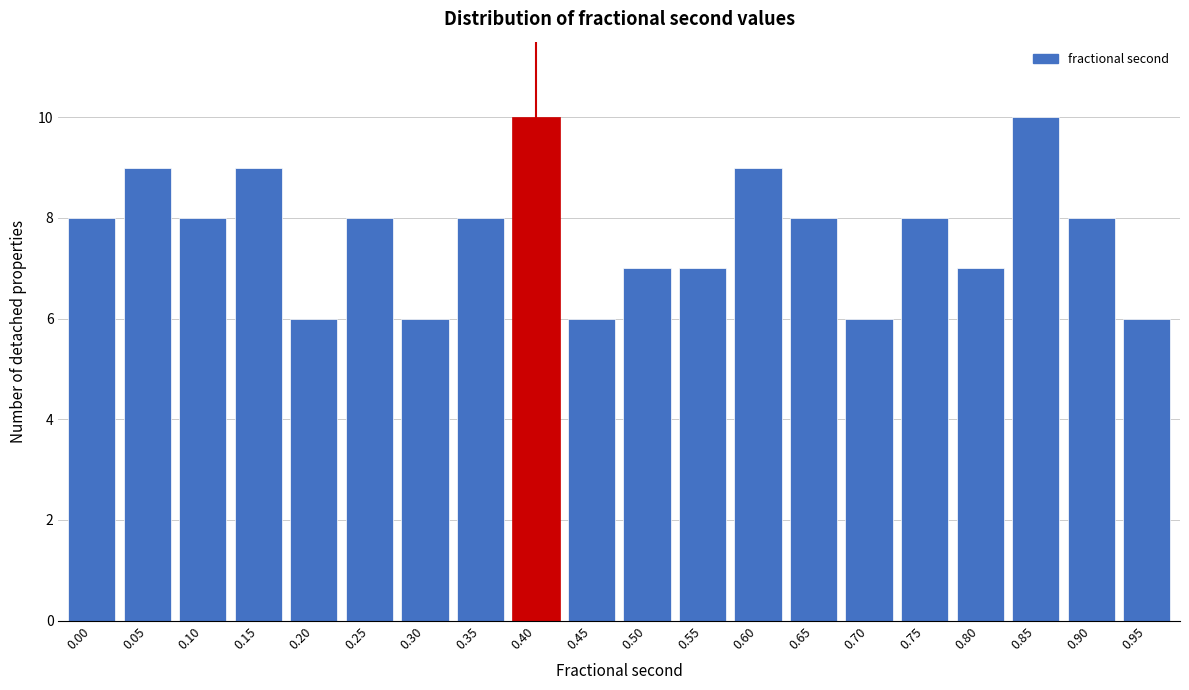

Reading left to right, what are all the values shown in this chart?

8	9	8	9	6	8	6	8	10	6	7	7	9	8	6	8	7	10	8	6